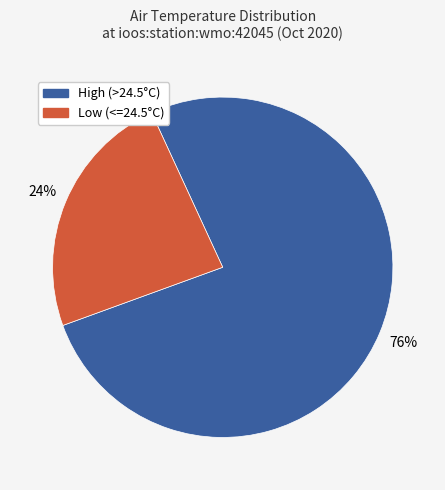

Which slice is the smallest?

Low (<=24.5°C)